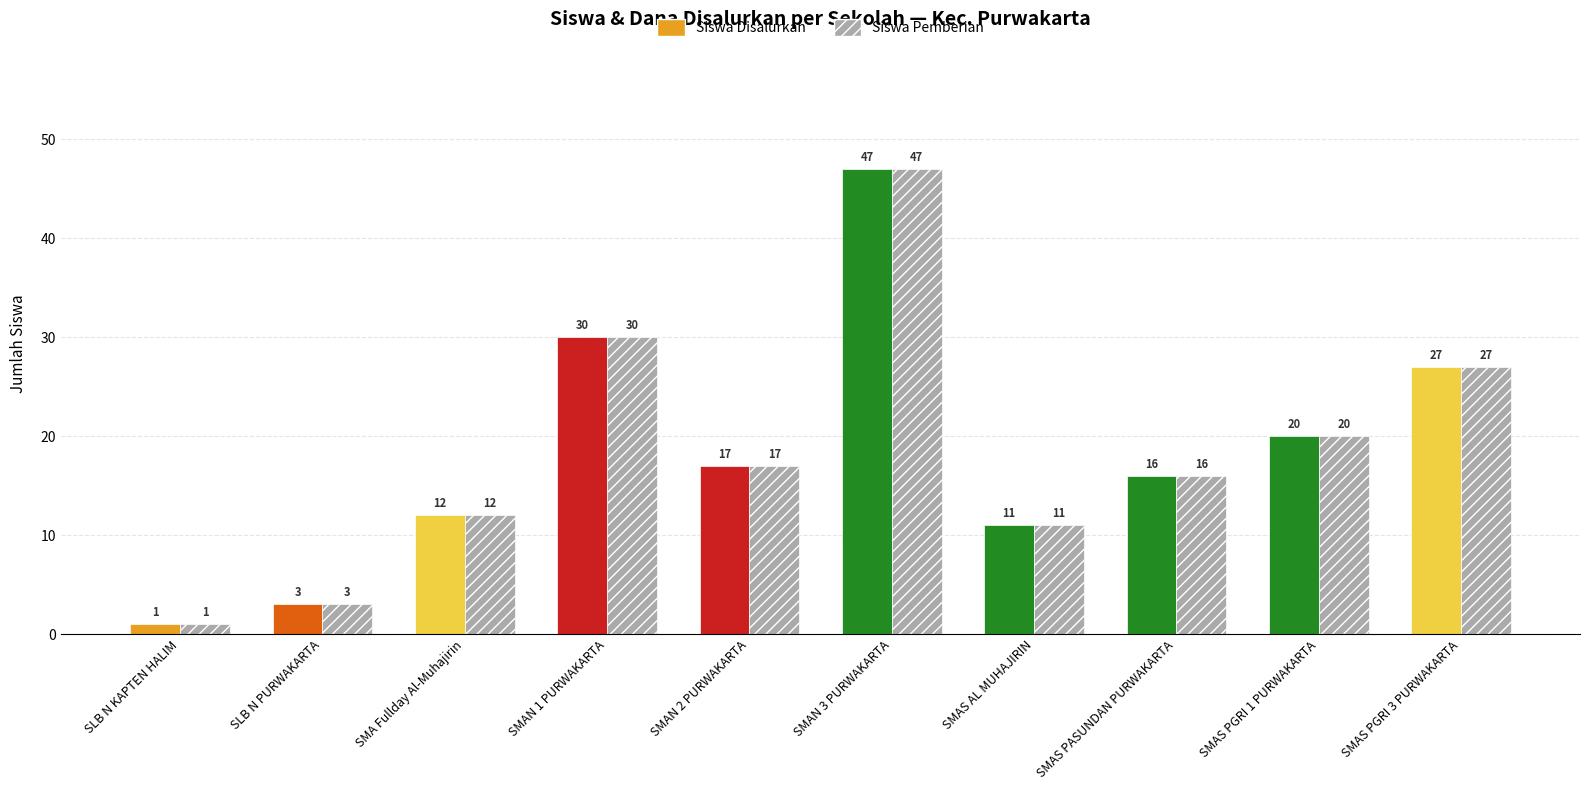

Where does the Siswa Pemberian series first go above 17?

SMAN 1 PURWAKARTA